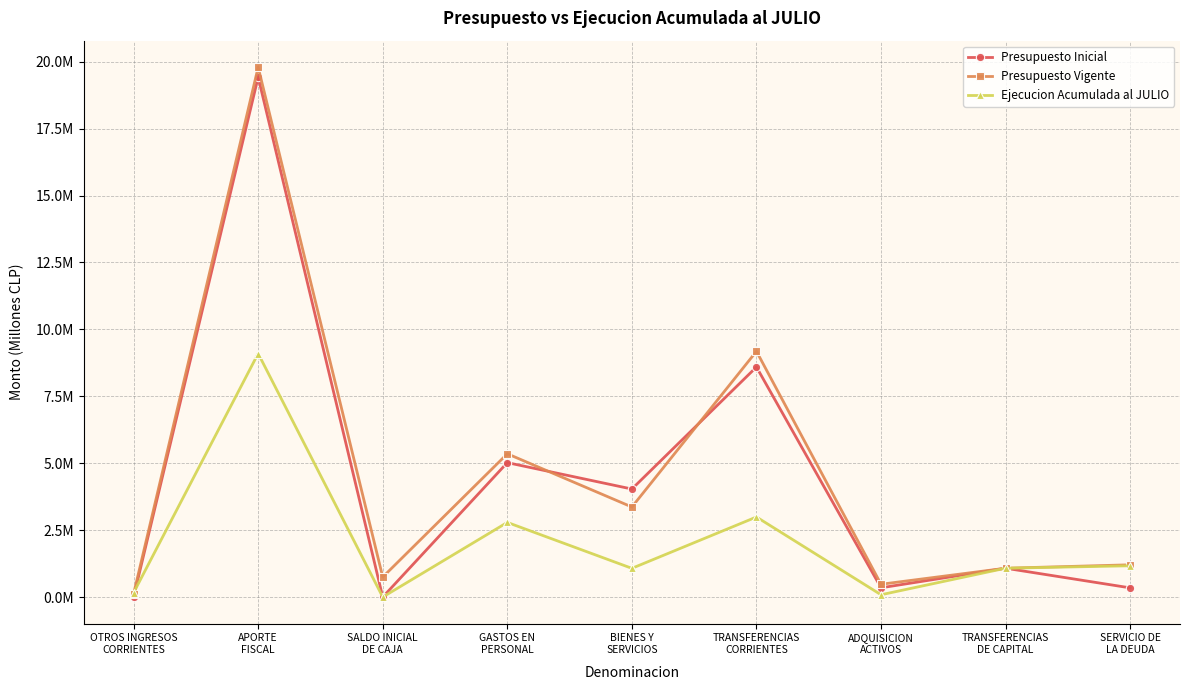

What are all the series names shown in the legend?

Presupuesto Inicial, Presupuesto Vigente, Ejecucion Acumulada al JULIO